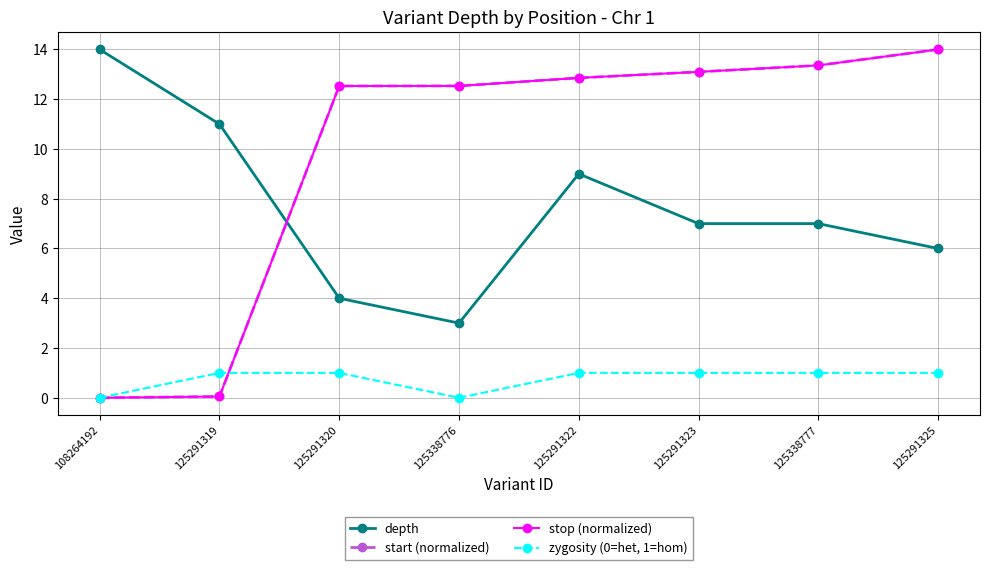

What is the total value across all series at 125338776?

28.1